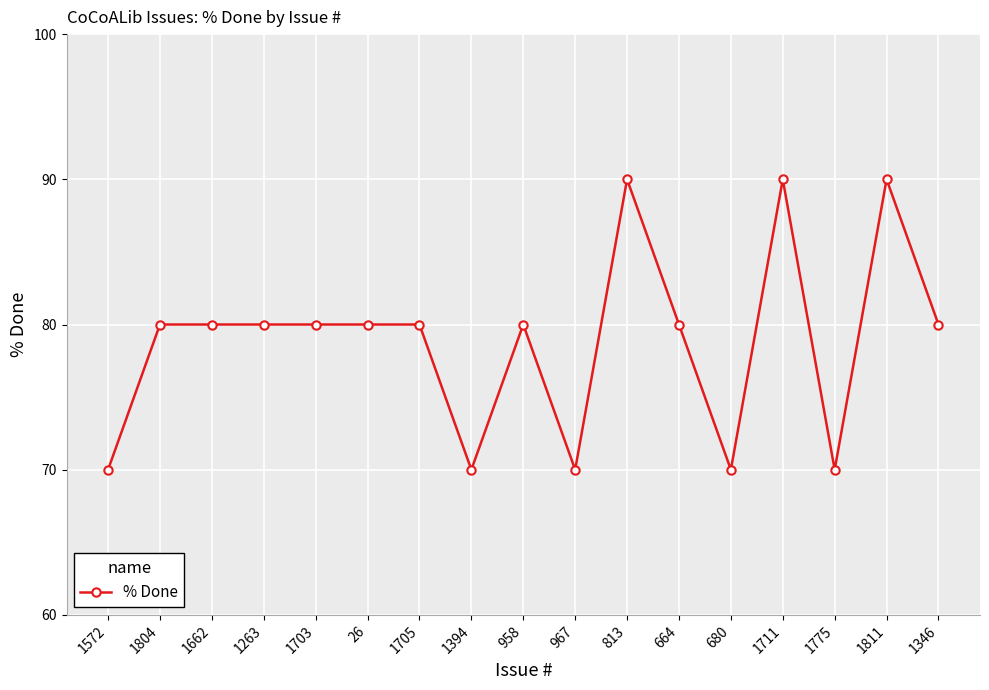

What is the maximum value shown in the chart?

90